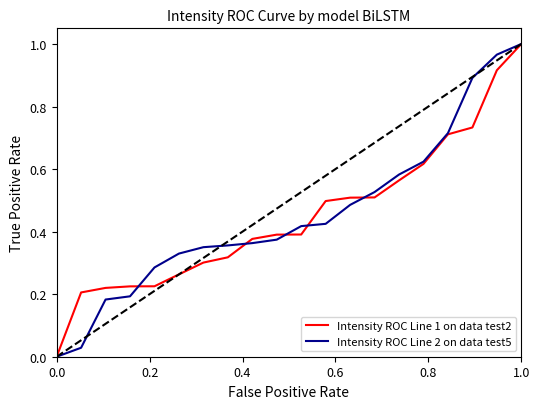

Which series has the largest total across all categories?

Intensity ROC Line 2 on data test5